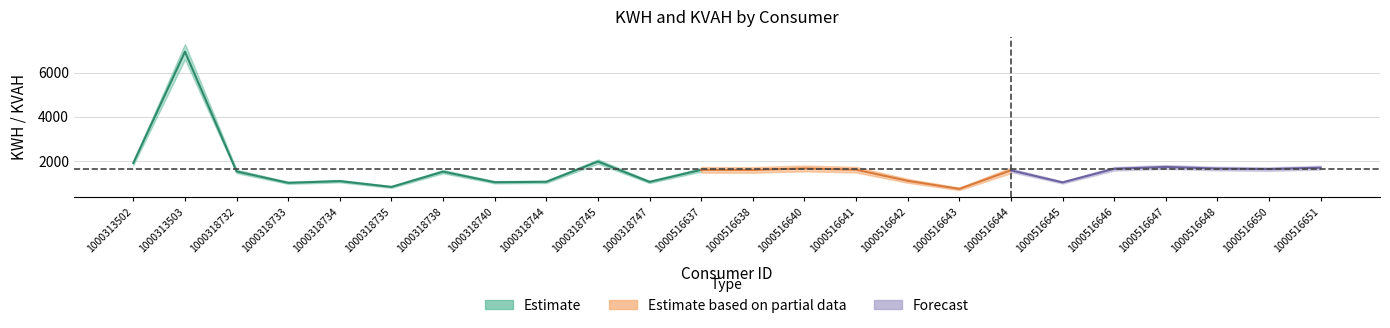

What is the maximum value for KVAH?

6952.0